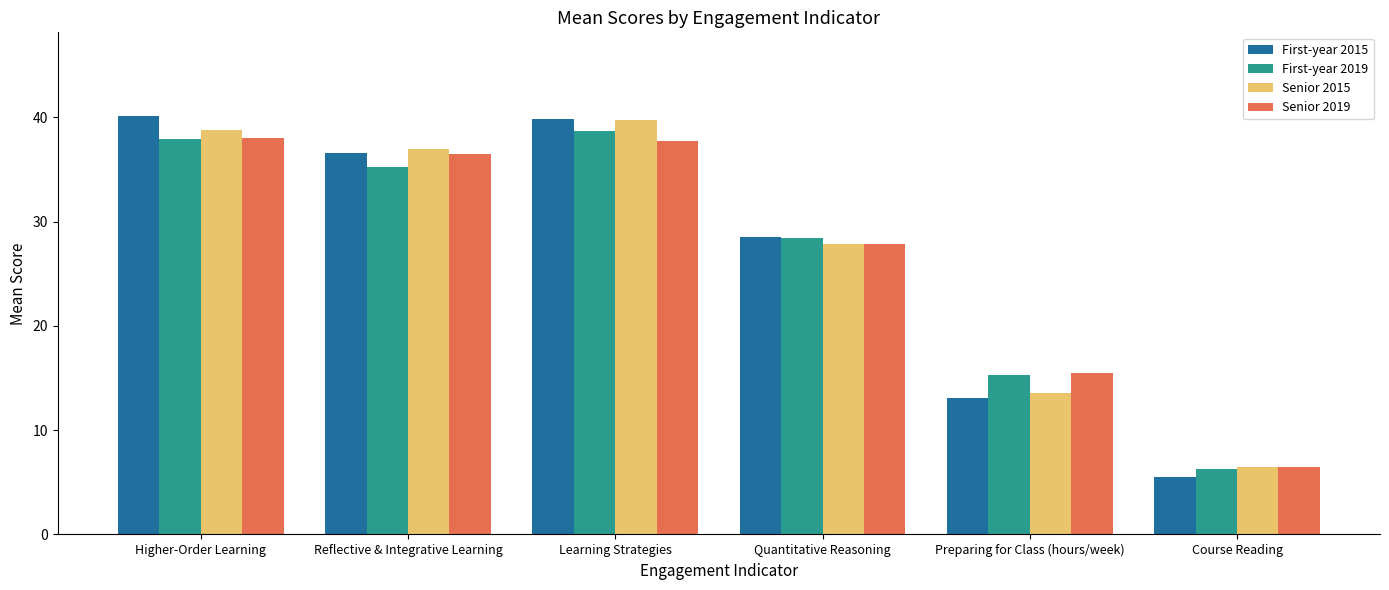

True or false: First-year 2015 has a value of 36.6 at Reflective & Integrative Learning.

True